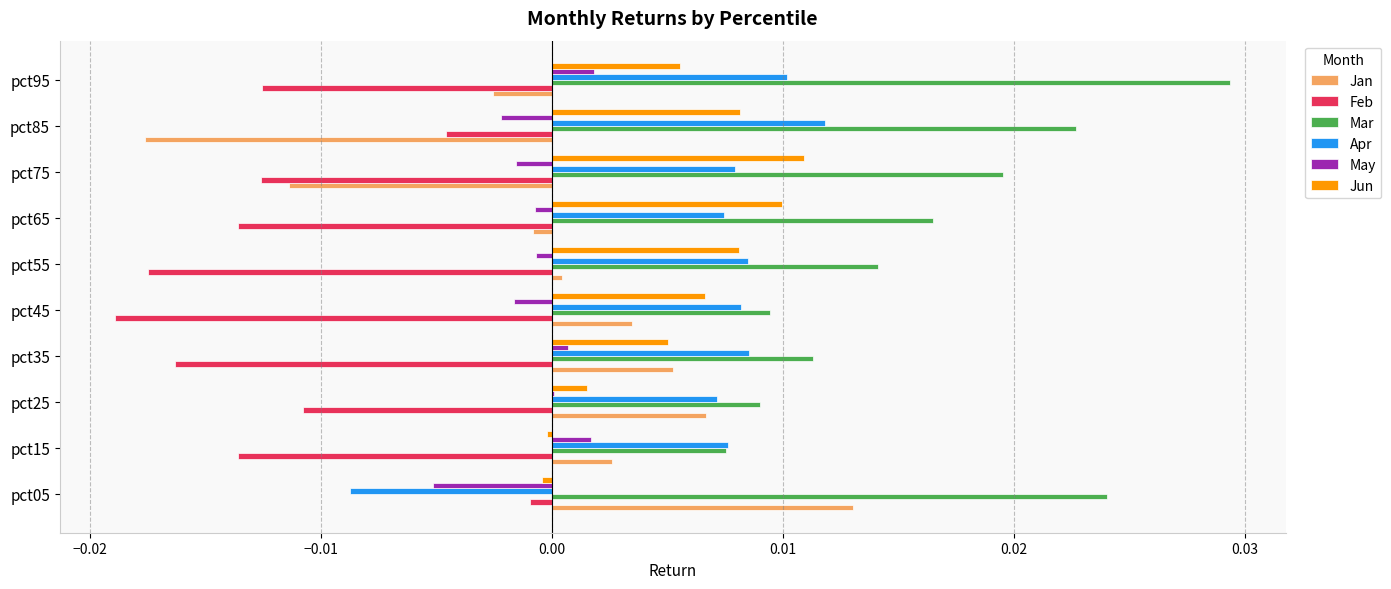

Is it true that Jan equals 0.0 at pct35?

True